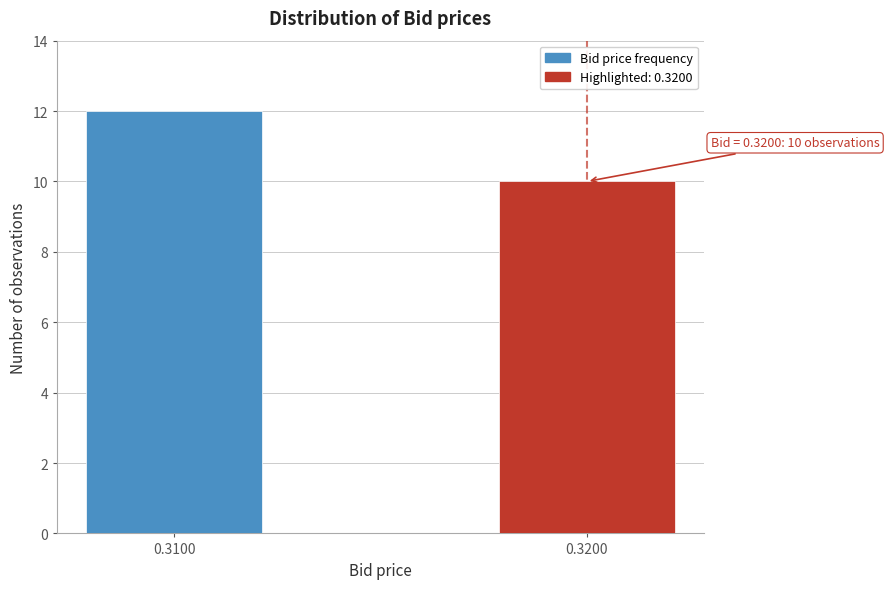

Reading left to right, extract all data points from this chart.

12	10